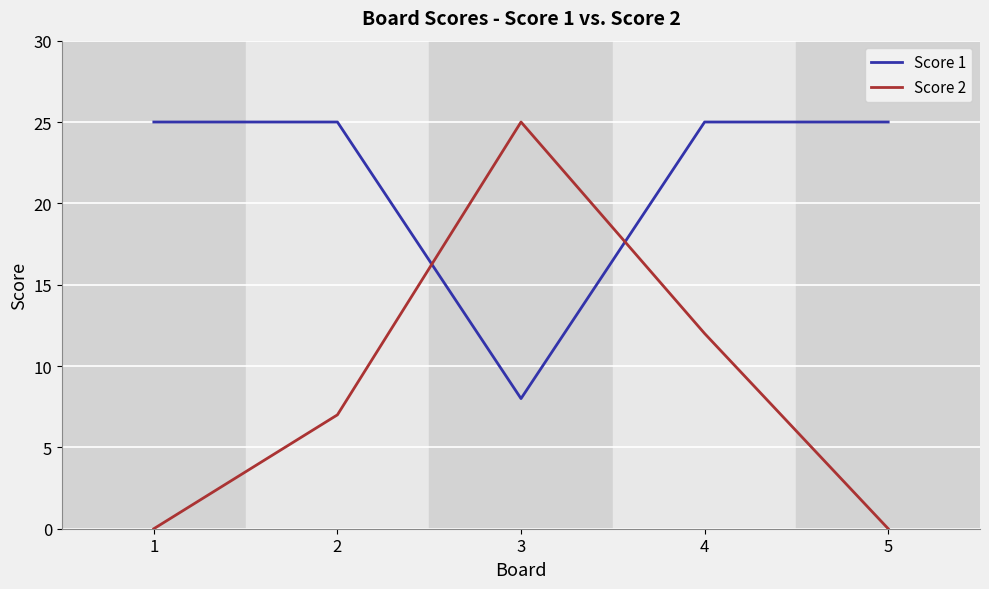

Where is Score 1 nearest to the value 16?

3